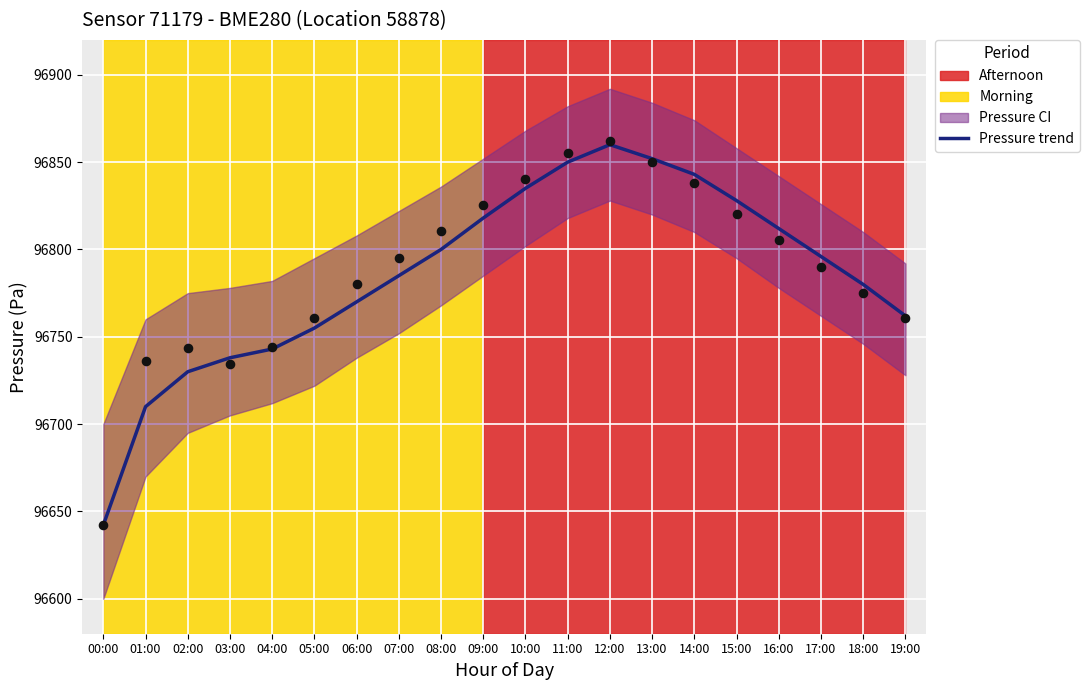

What is the total value across all series at 11:00?

193705.2